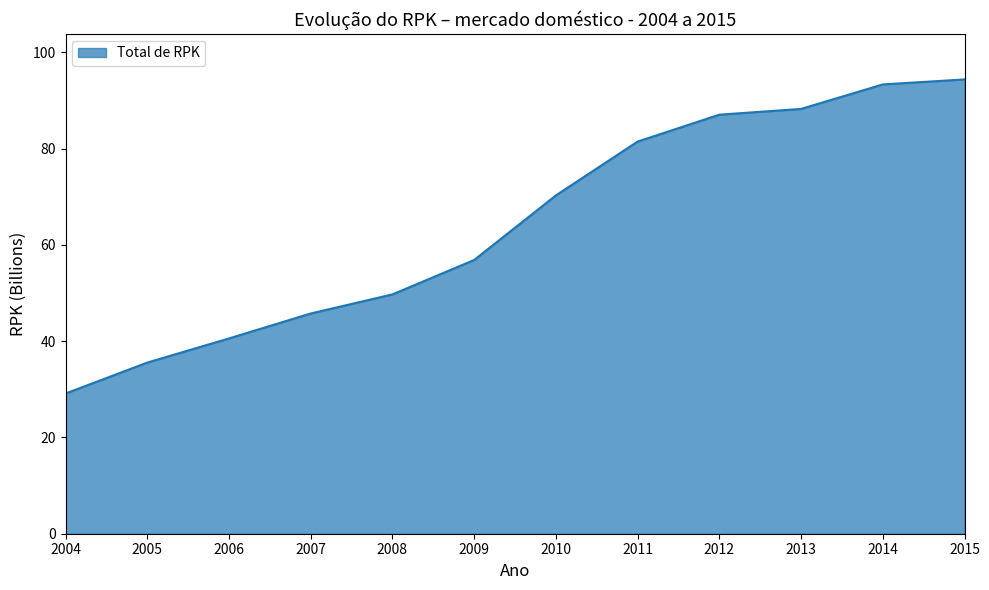

Approximately how many times larger is the value at 2006 compared to 2004?

1.4